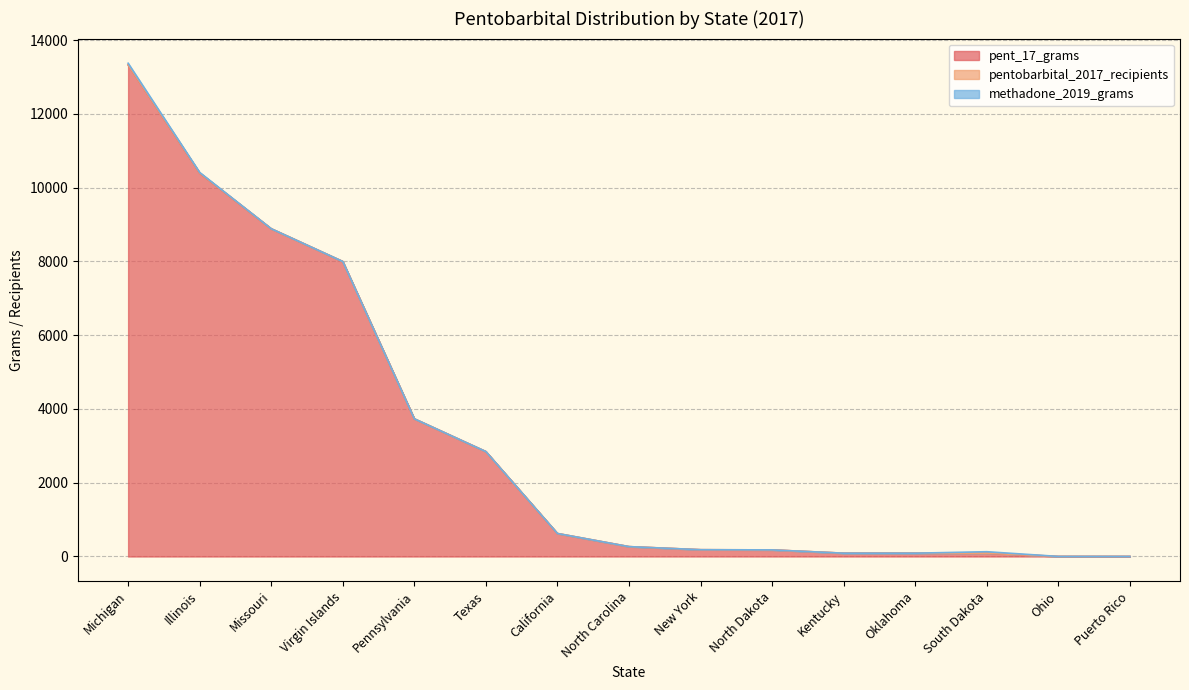

At which category does pentobarbital_2017_recipients reach its first local valley?

North Carolina